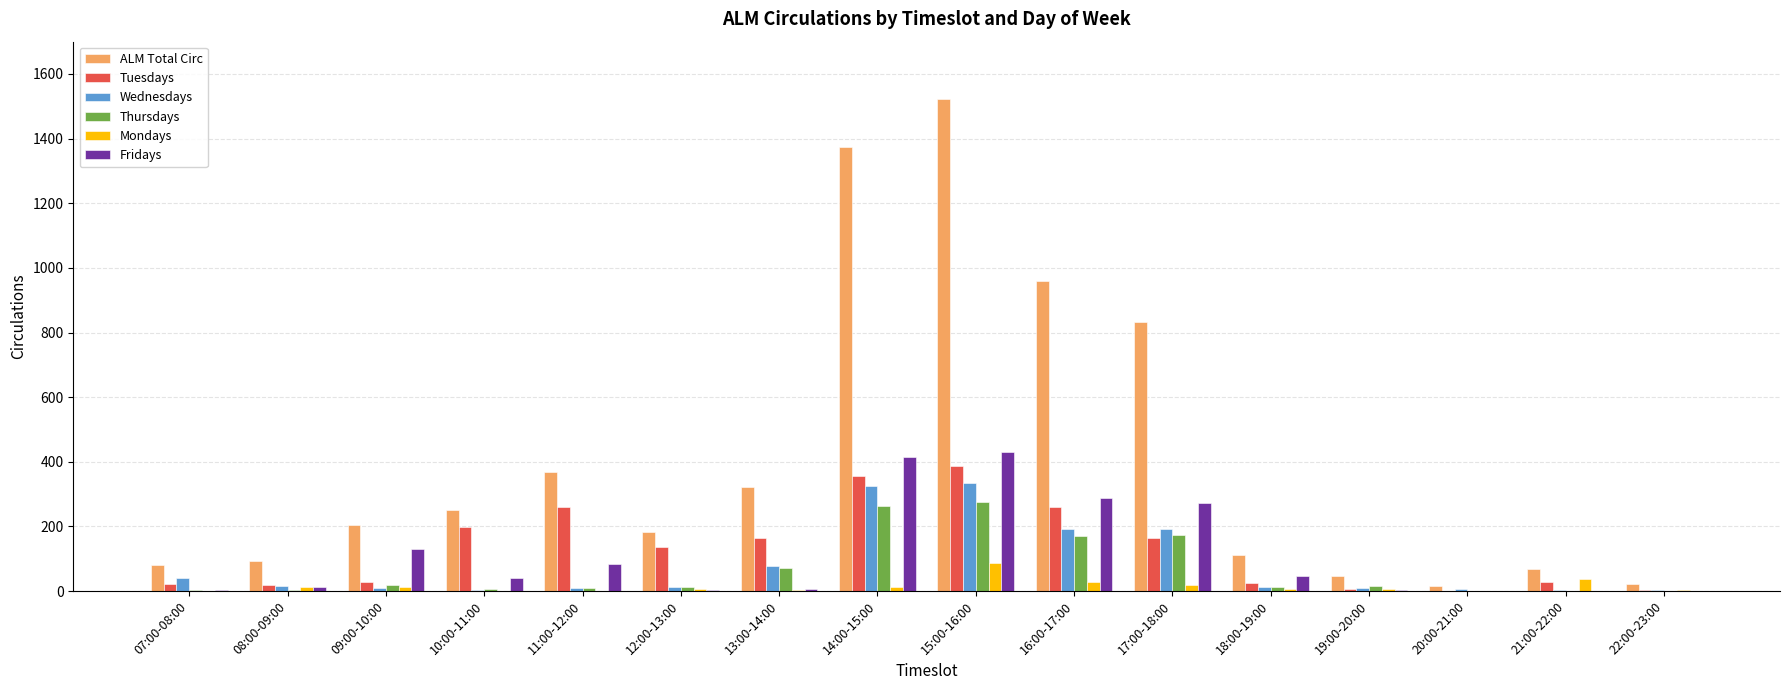

Are the bars horizontal?

No